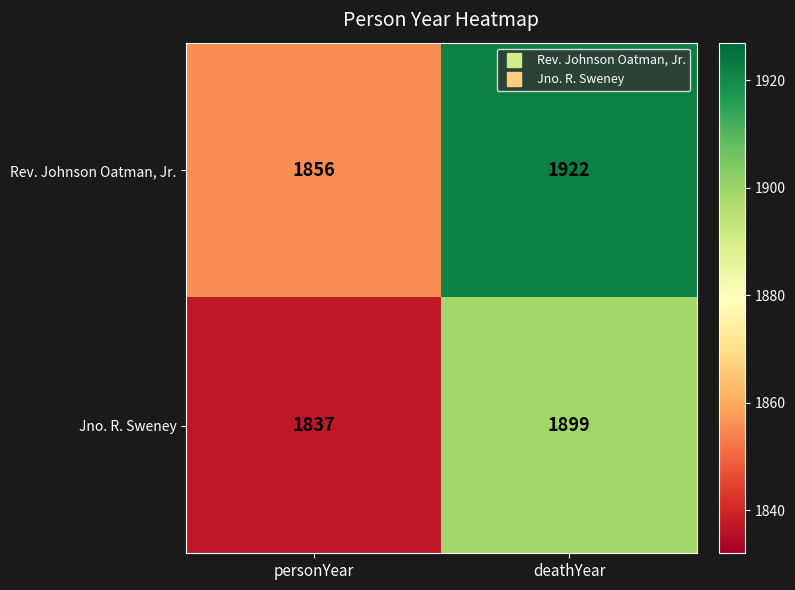

What value does the Jno. R. Sweney series have at deathYear?

1899